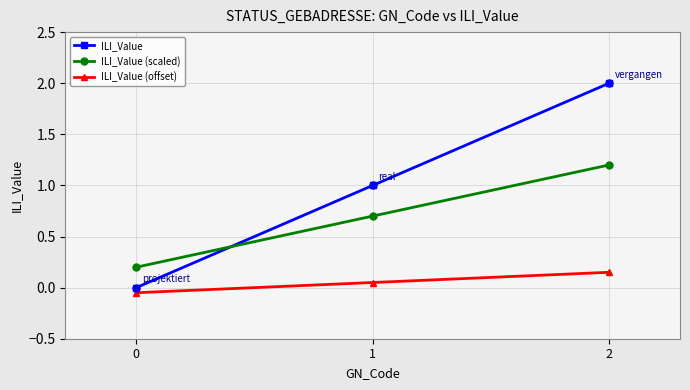

Which series changed the most between 0 and 2?

ILI_Value